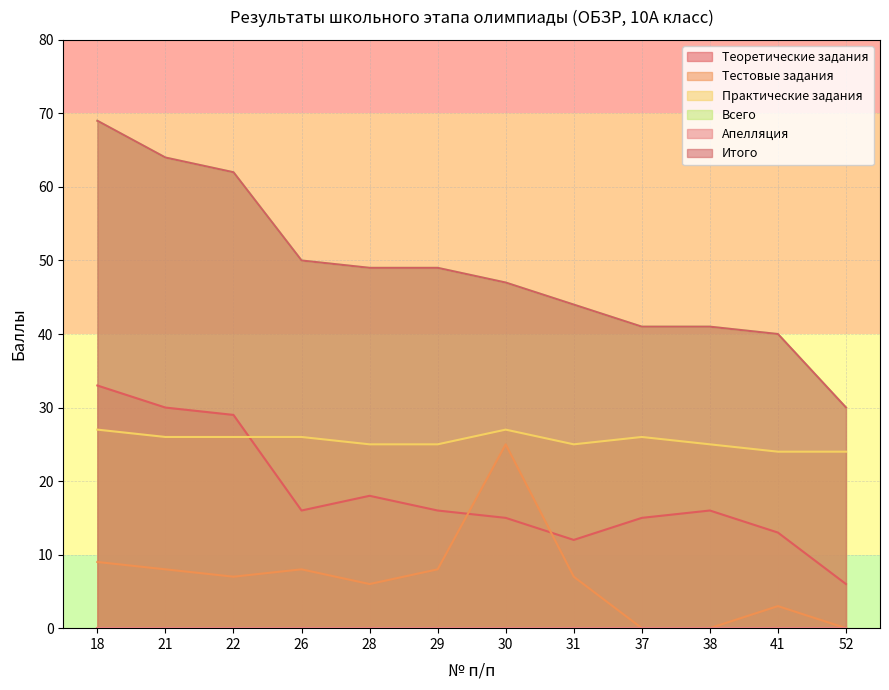

Reading left to right, what are all the values shown in this chart?

Теоретические задания: 18=33	21=30	22=29	26=16	28=18	29=16	30=15	31=12	37=15	38=16	41=13	52=6
Тестовые задания: 18=9	21=8	22=7	26=8	28=6	29=8	30=25	31=7	37=0	38=0	41=3	52=0
Практические задания: 18=27	21=26	22=26	26=26	28=25	29=25	30=27	31=25	37=26	38=25	41=24	52=24
Всего: 18=69	21=64	22=62	26=50	28=49	29=49	30=47	31=44	37=41	38=41	41=40	52=30
Итого: 18=69	21=64	22=62	26=50	28=49	29=49	30=47	31=44	37=41	38=41	41=40	52=30